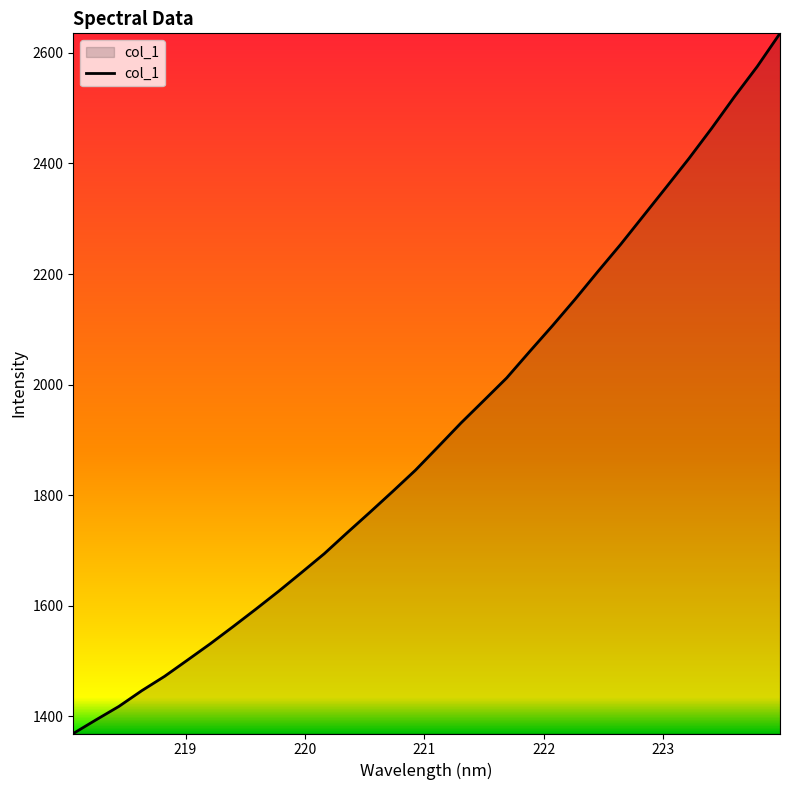

What is the greatest value displayed?

2635.4